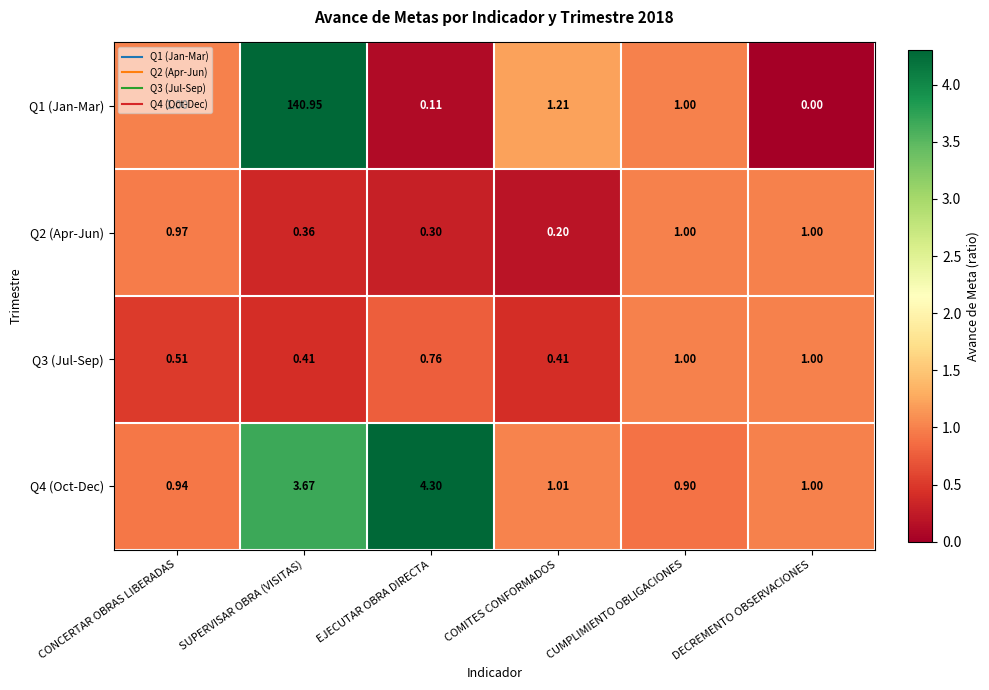

At which label is Q1 (Jan-Mar) closest to 70?

COMITES CONFORMADOS